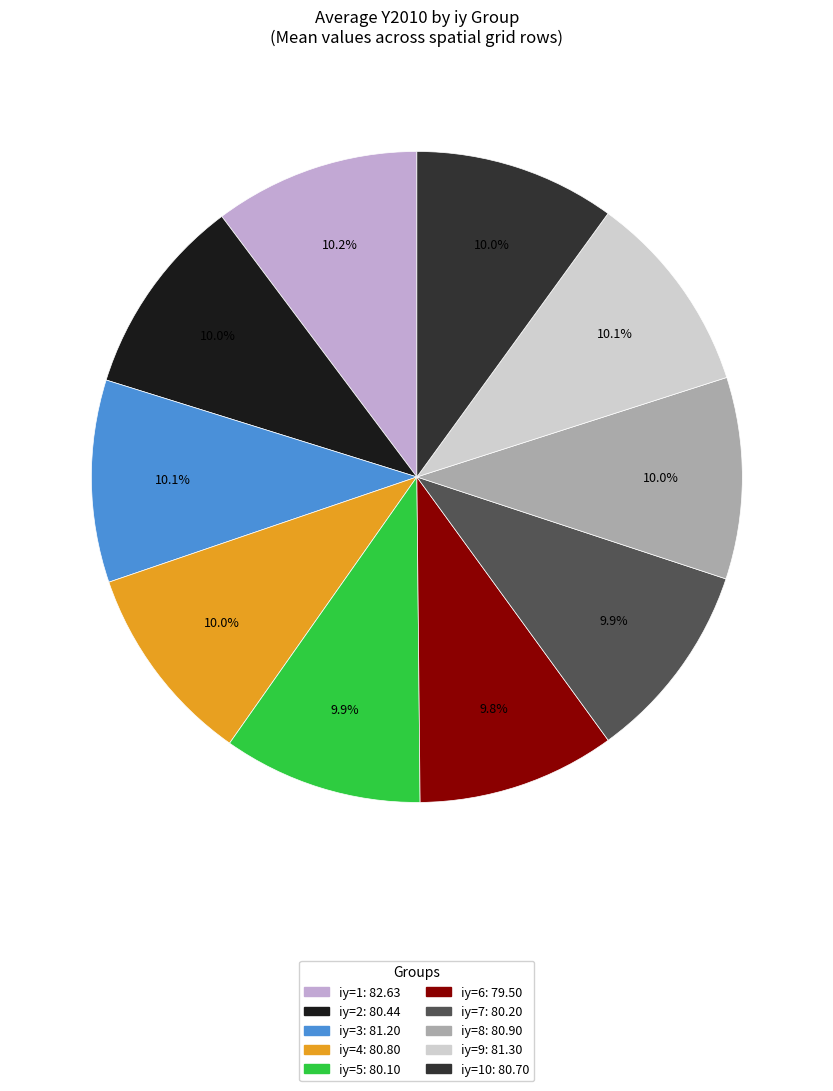

Is there any slice that represents more than half of the pie?

No